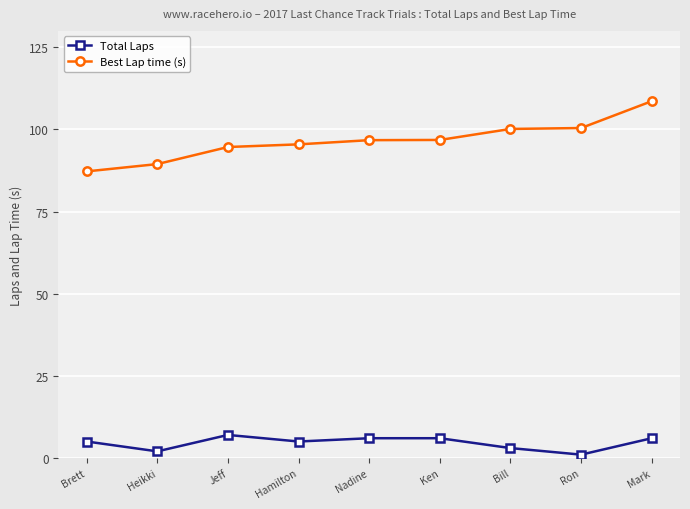

True or false: Best Lap time (s) and Total Laps cross at least once.

False